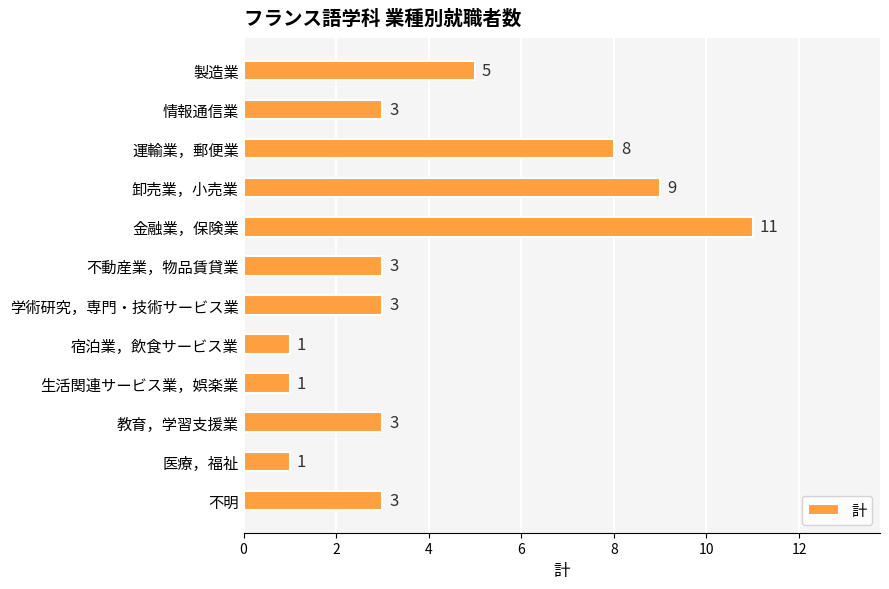

What is the greatest value displayed?

11